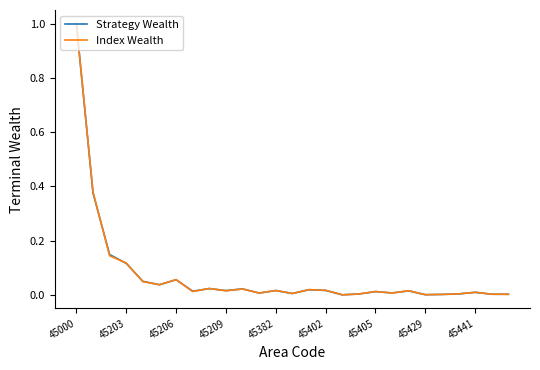

What is the greatest value displayed?

1.0